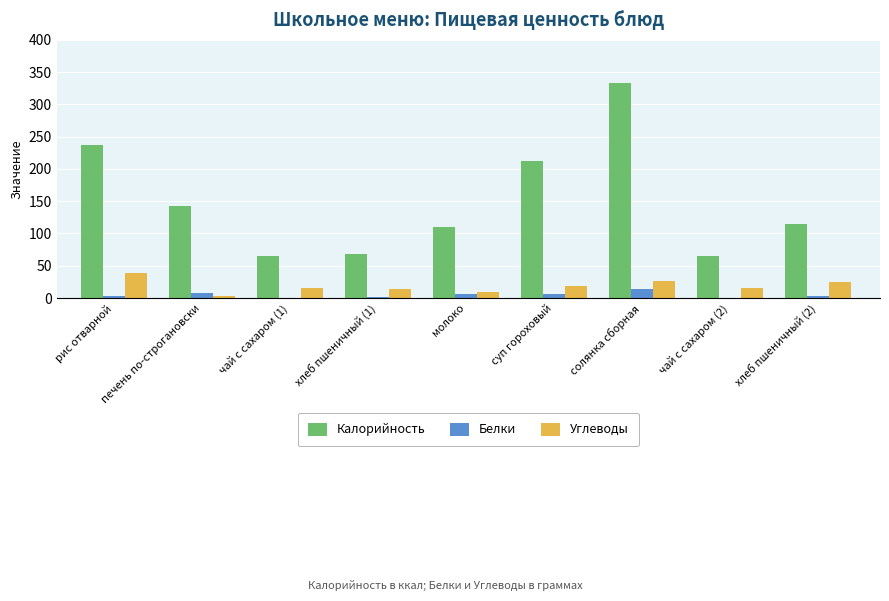

Between молоко and суп гороховый, which series saw the biggest shift?

Калорийность